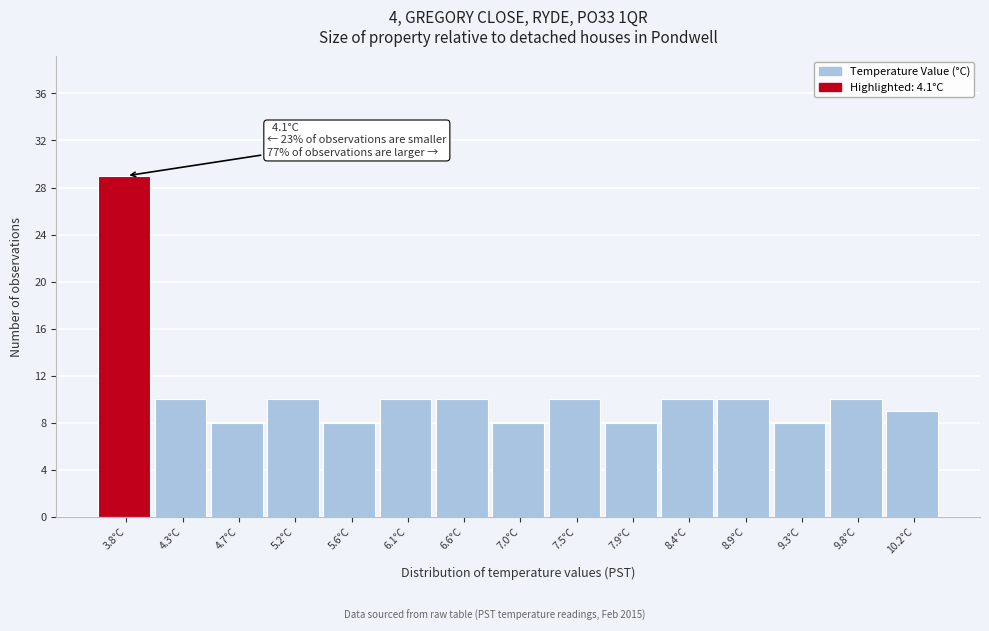

Reading left to right, list all the values displayed in this chart.

29	10	8	10	8	10	10	8	10	8	10	10	8	10	9